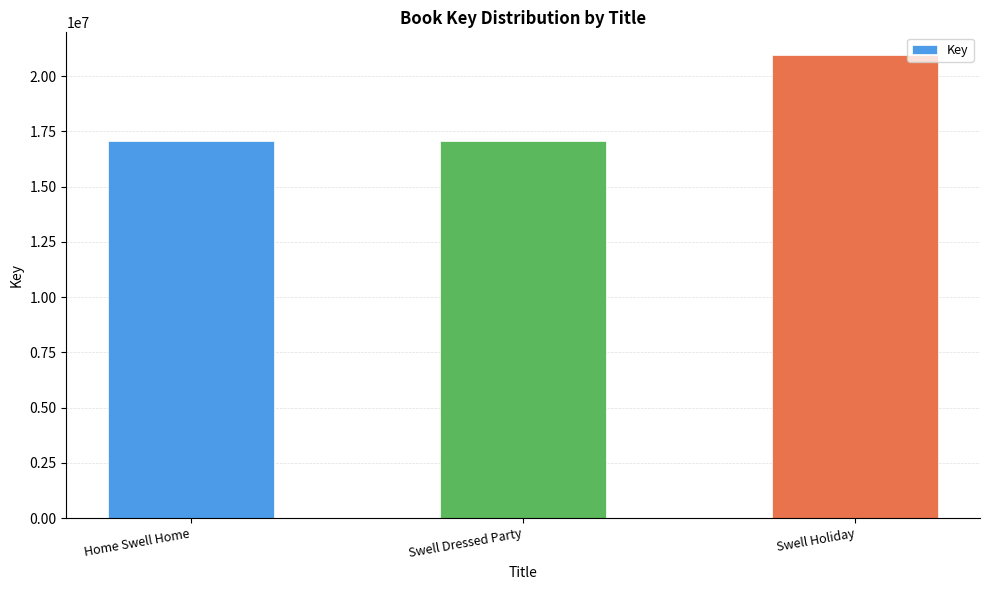

Is it true that the value at Swell Dressed Party is 17051165?

True